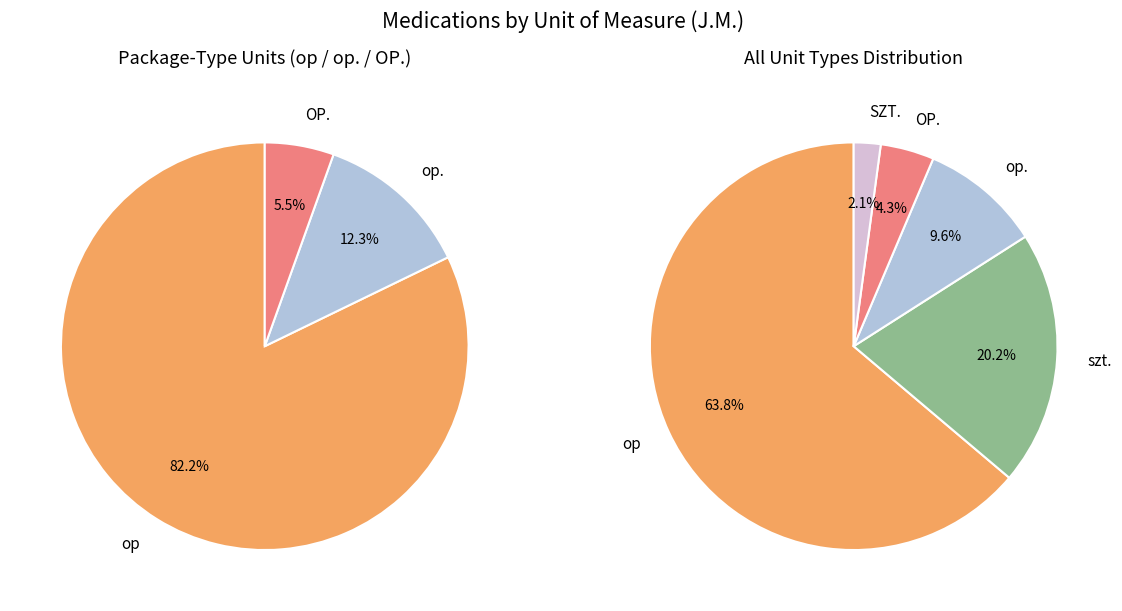

Rank the categories by value from lowest to highest.

SZT., OP., op., szt., op